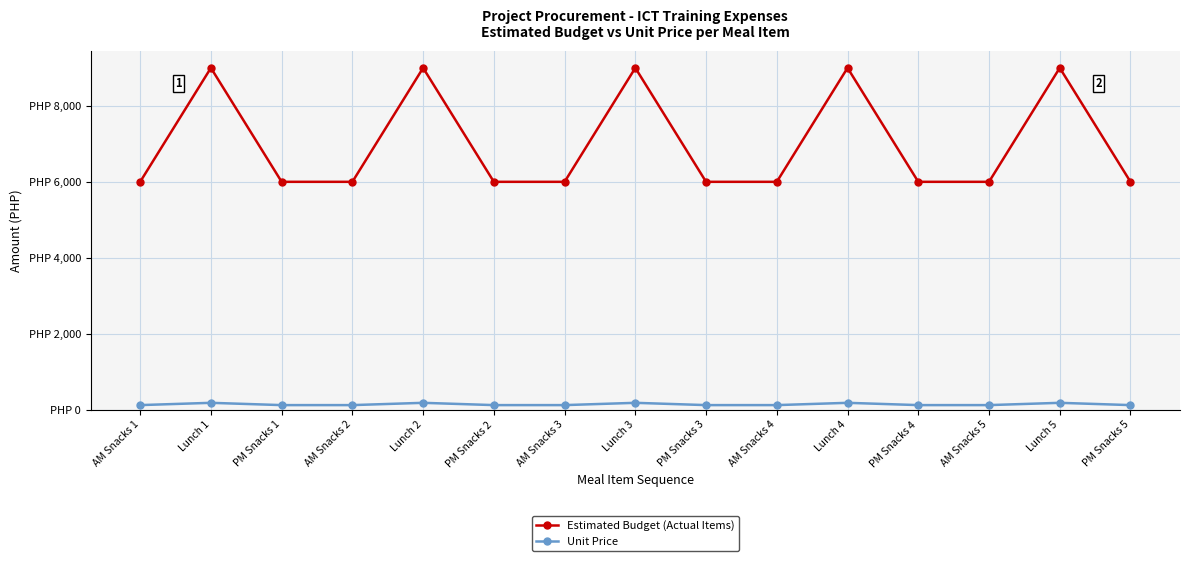

What is the difference between the maximum and minimum values in the Estimated Budget (Actual Items) series?

3000